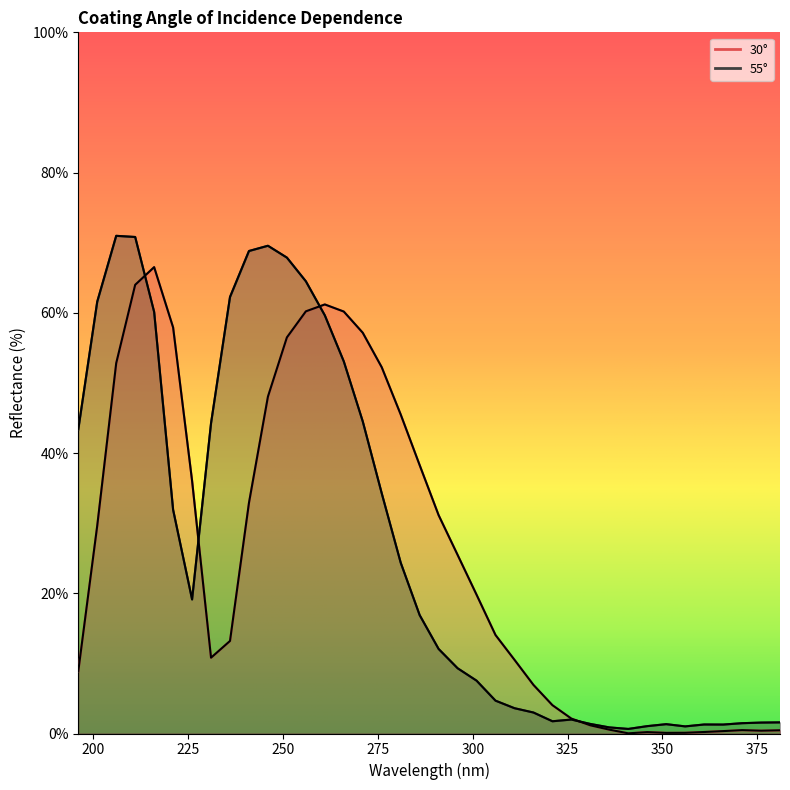

What value does the 30° series have at 376?

0.4